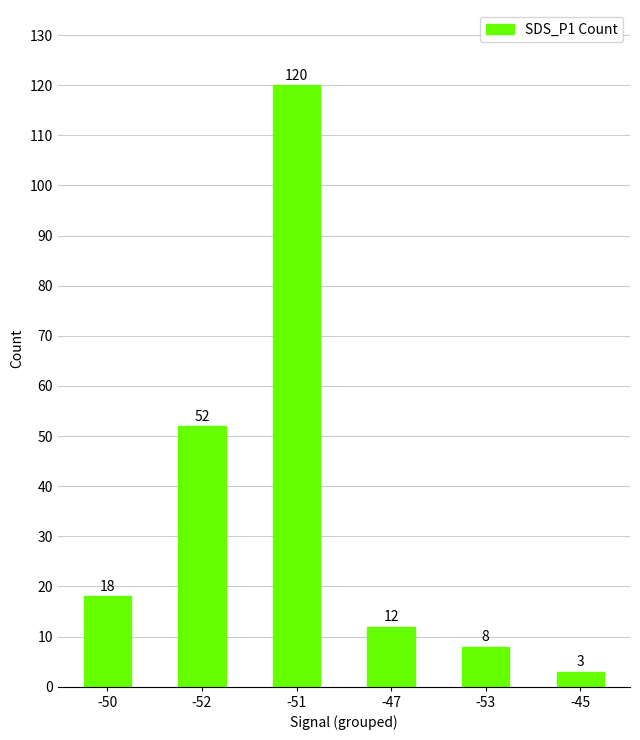

Rank the categories by value from lowest to highest.

-45, -53, -47, -50, -52, -51